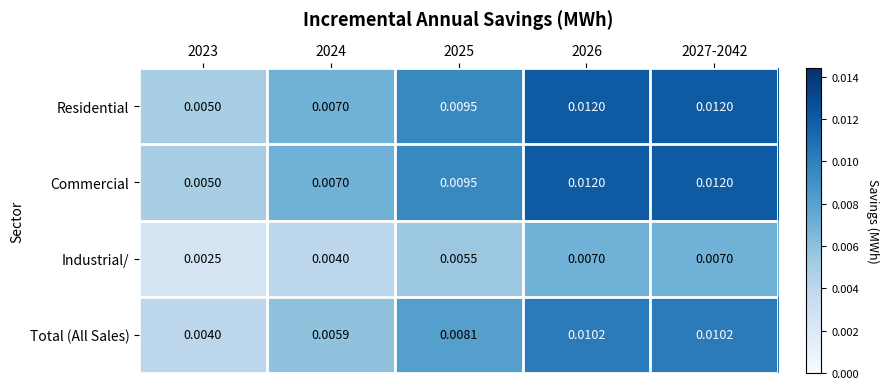

How many categories are shown in the chart?

5